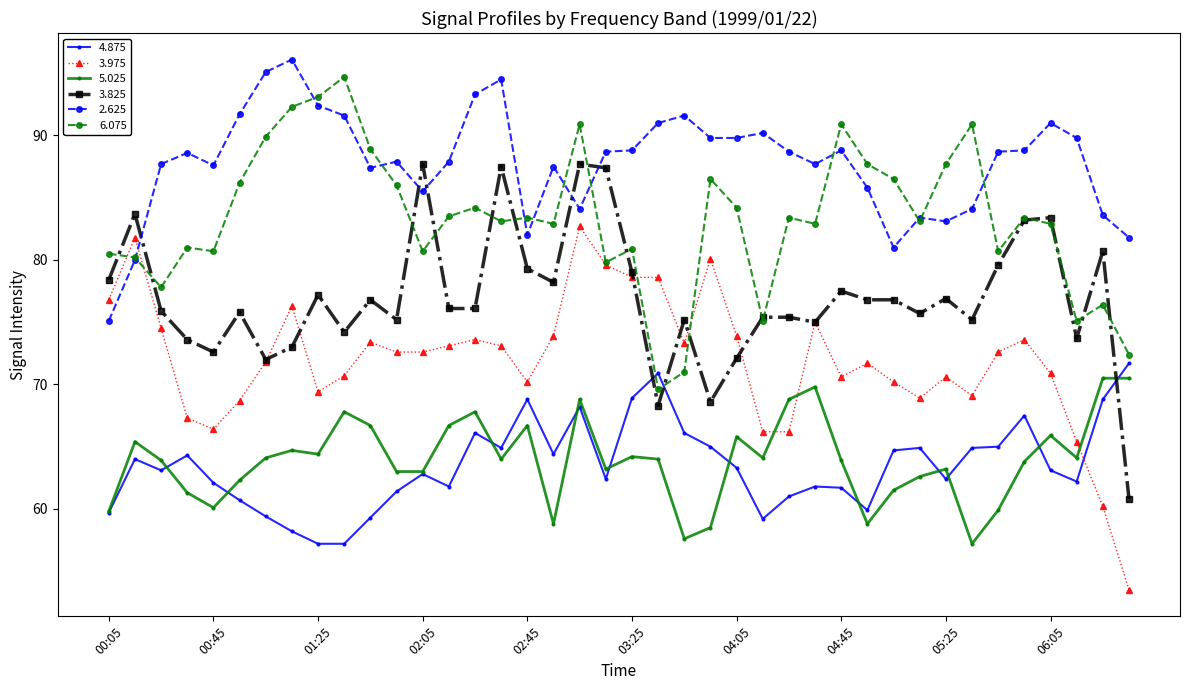

What is the sum of all 5.025 values?

2557.2